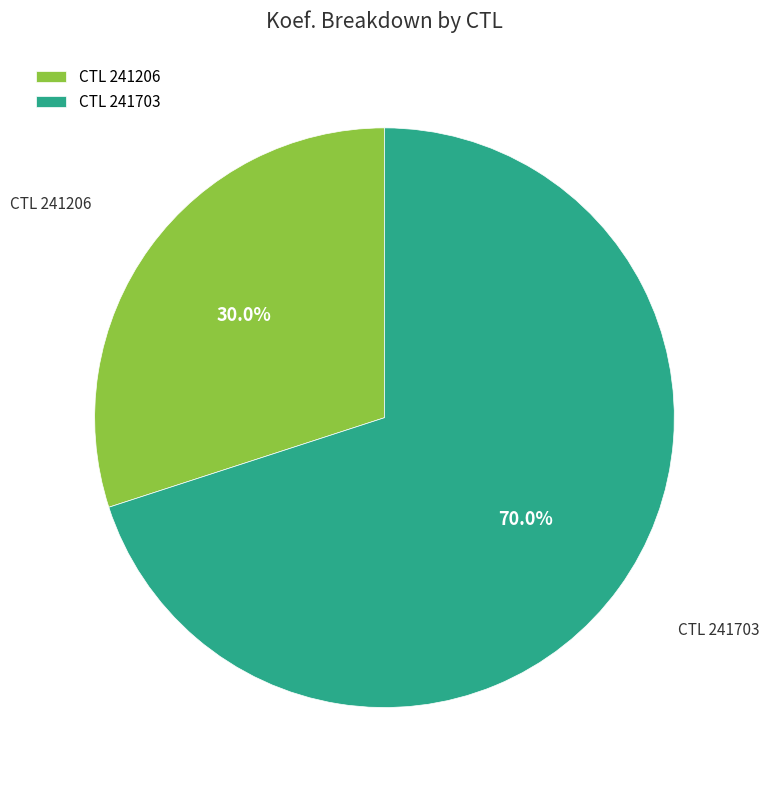

Count the number of slices in the pie.

2